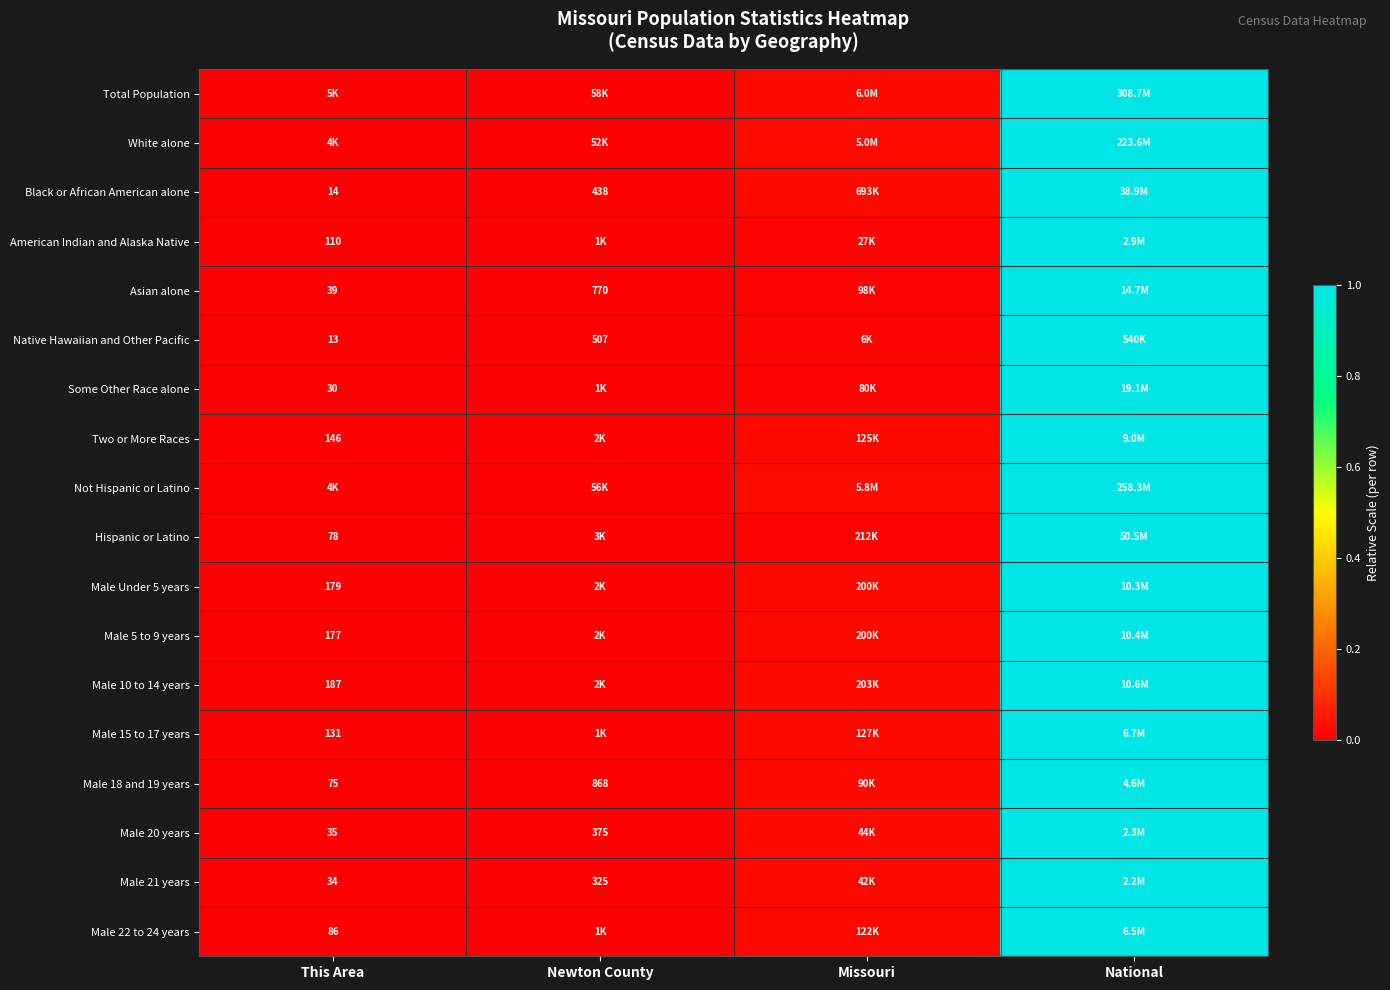

At how many categories does at least one series exceed 0?

3